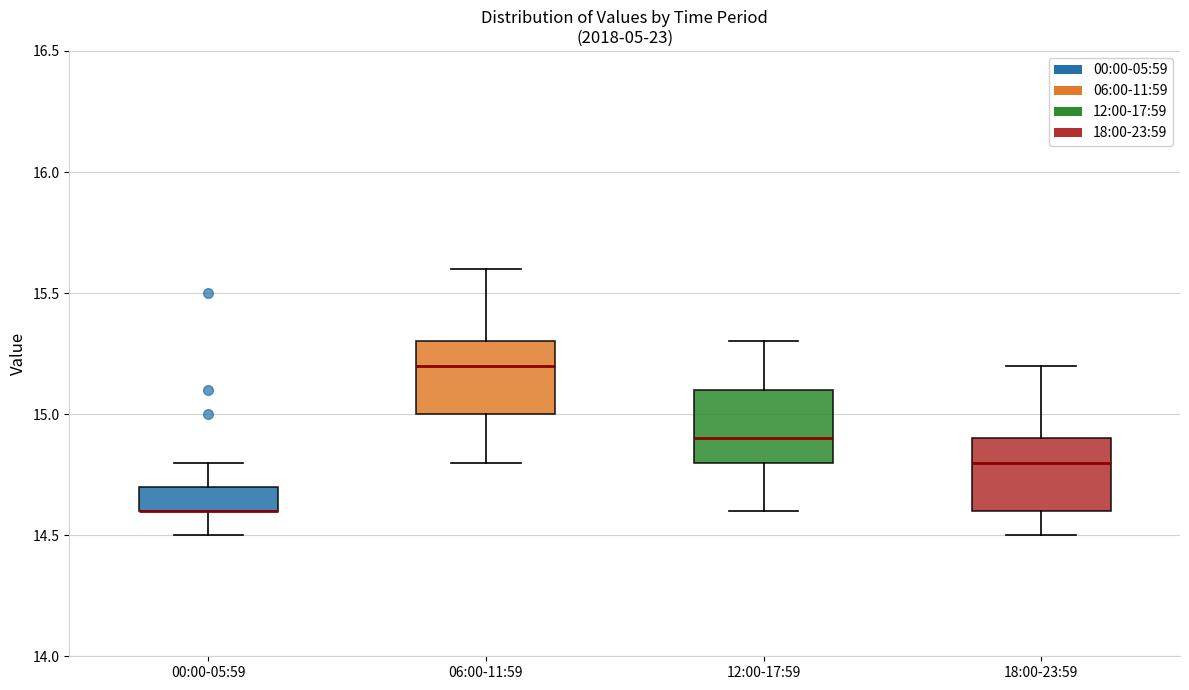

Reading left to right, transcribe this box plot: for each box, give where its median line is, the range the box spans, and where its two whiskers end, as read against the y-axis. The values are not printed on the chart, so give them approximately, as read against the axis.

00:00-05:59: median 14.6 (drawn on the box's lower edge), box 14.6 to 14.7, whiskers 14.5 to 14.8
06:00-11:59: median 15.2, box 15.0 to 15.3, whiskers 14.8 to 15.6
12:00-17:59: median 14.9, box 14.8 to 15.1, whiskers 14.6 to 15.3
18:00-23:59: median 14.8, box 14.6 to 14.9, whiskers 14.5 to 15.2